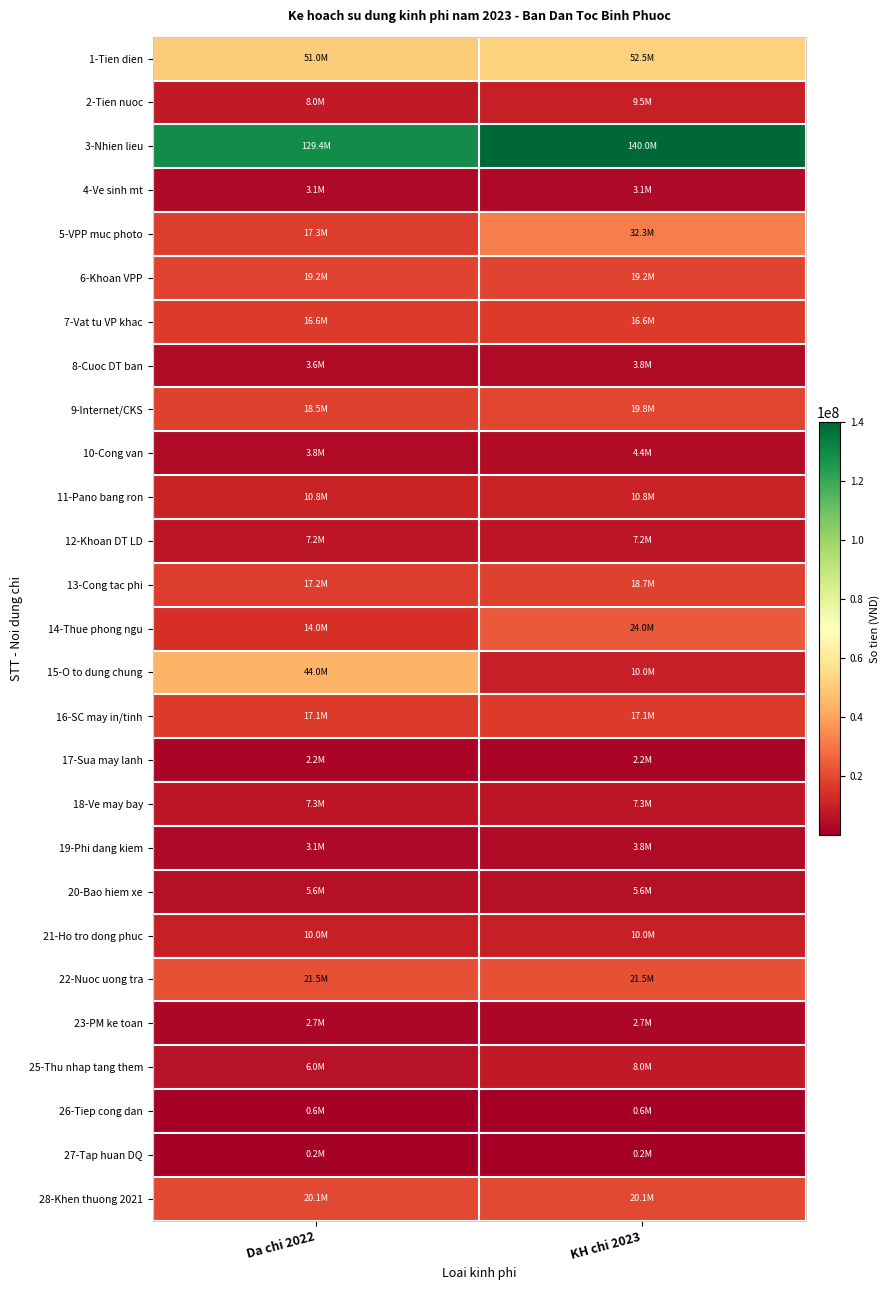

At Da chi 2022, list the series in order from largest to smallest.

3-Nhien lieu, 1-Tien dien, 15-O to dung chung, 22-Nuoc uong tra, 28-Khen thuong 2021, 6-Khoan VPP, 9-Internet/CKS, 5-VPP muc photo, 13-Cong tac phi, 16-SC may in/tinh, 7-Vat tu VP khac, 14-Thue phong ngu, 11-Pano bang ron, 21-Ho tro dong phuc, 2-Tien nuoc, 18-Ve may bay, 12-Khoan DT LD, 25-Thu nhap tang them, 20-Bao hiem xe, 10-Cong van, 8-Cuoc DT ban, 19-Phi dang kiem, 4-Ve sinh mt, 23-PM ke toan, 17-Sua may lanh, 26-Tiep cong dan, 27-Tap huan DQ